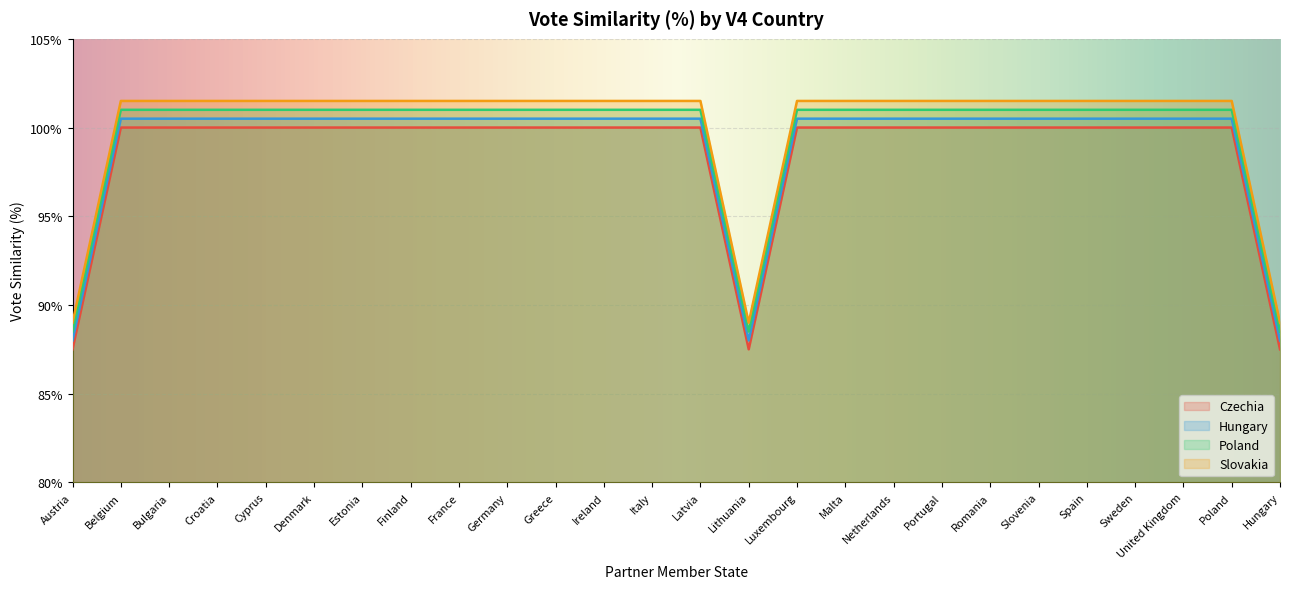

What is the label of the 16th point from the left?

Luxembourg